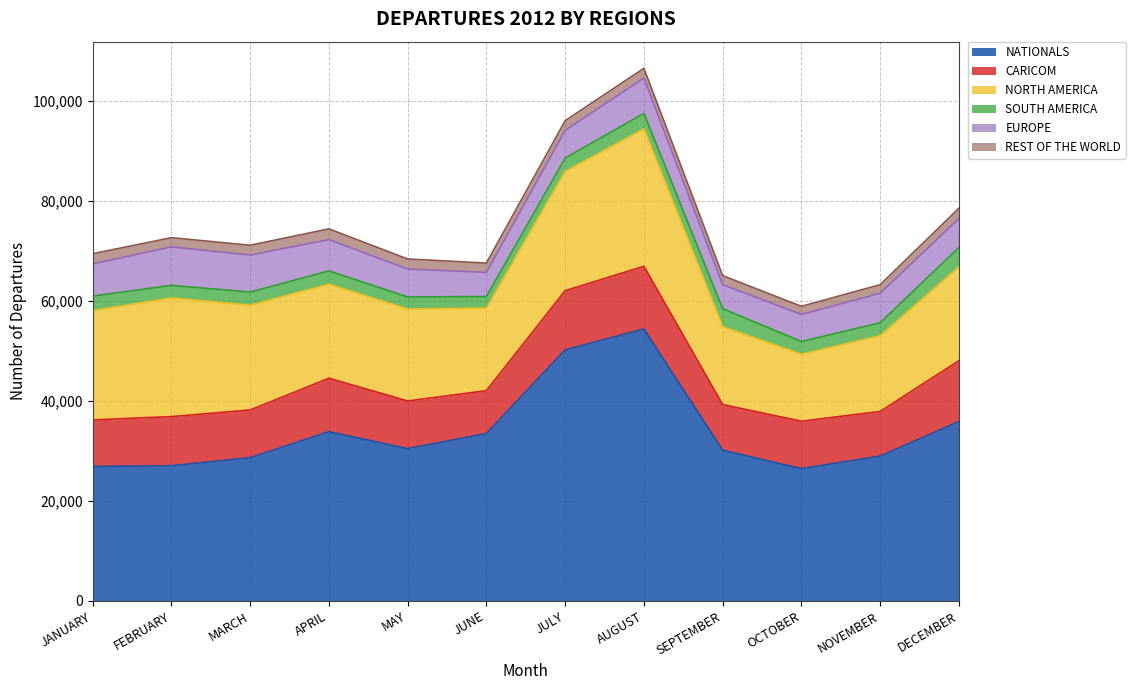

What are all the series names shown in the legend?

NATIONALS, CARICOM, NORTH AMERICA, SOUTH AMERICA, EUROPE, REST OF THE WORLD